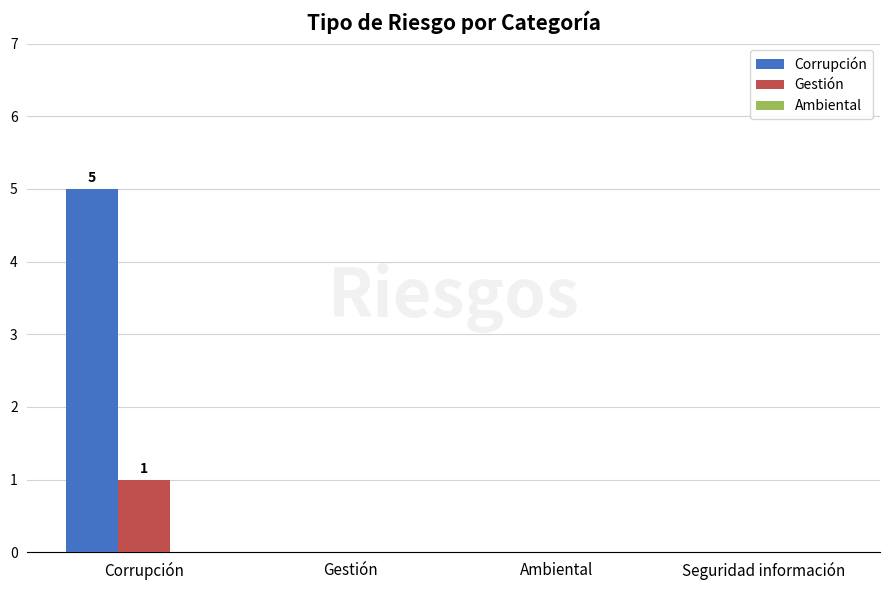

What is the maximum value for Corrupción?

5